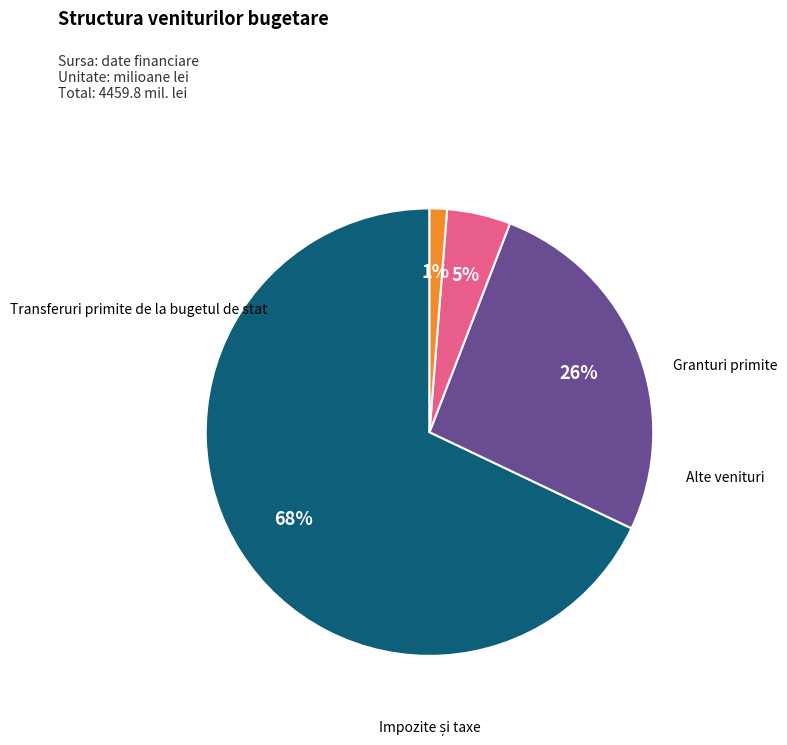

Is there a majority slice in this chart?

Yes